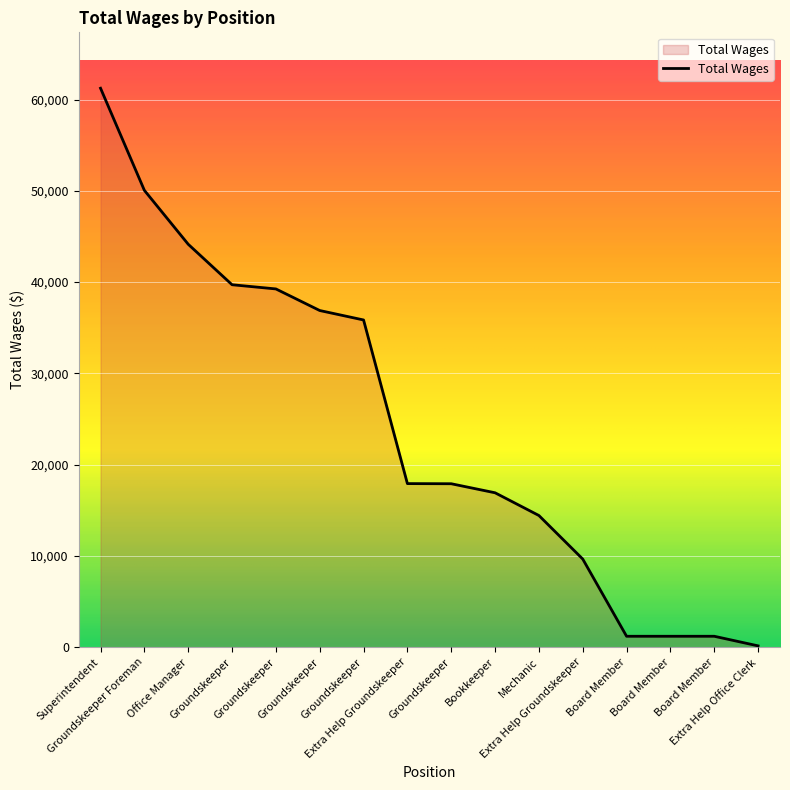

The value at Groundskeeper is 27839. True or false?

False